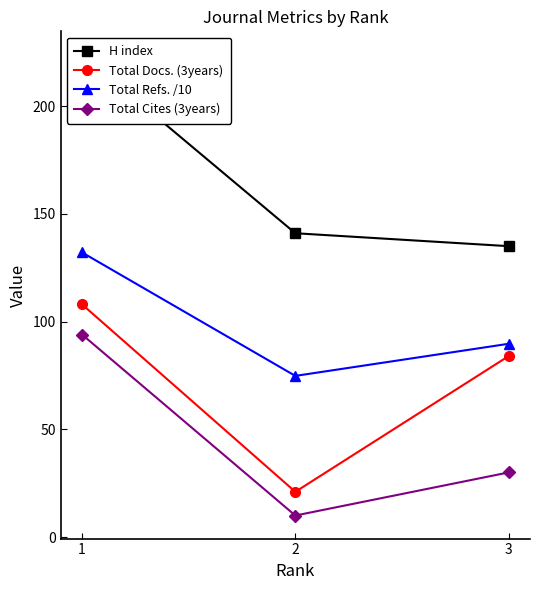

List the labels in order of Total Docs. (3years) value, smallest first.

2, 3, 1